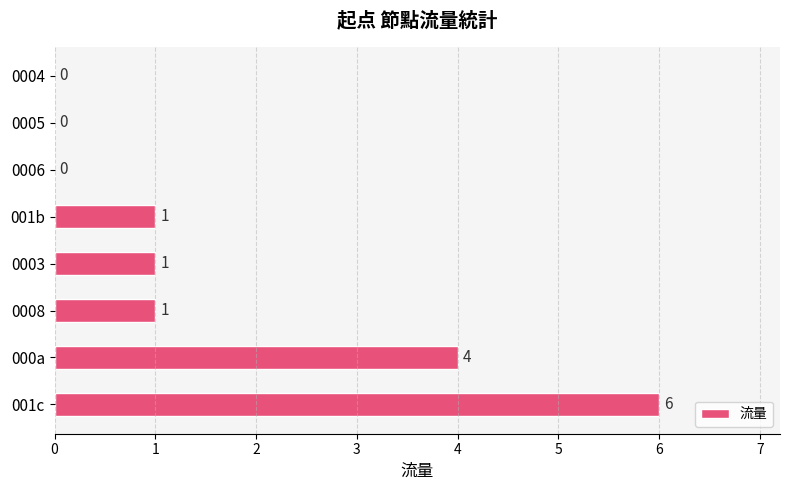

Count the number of data series in this chart.

1